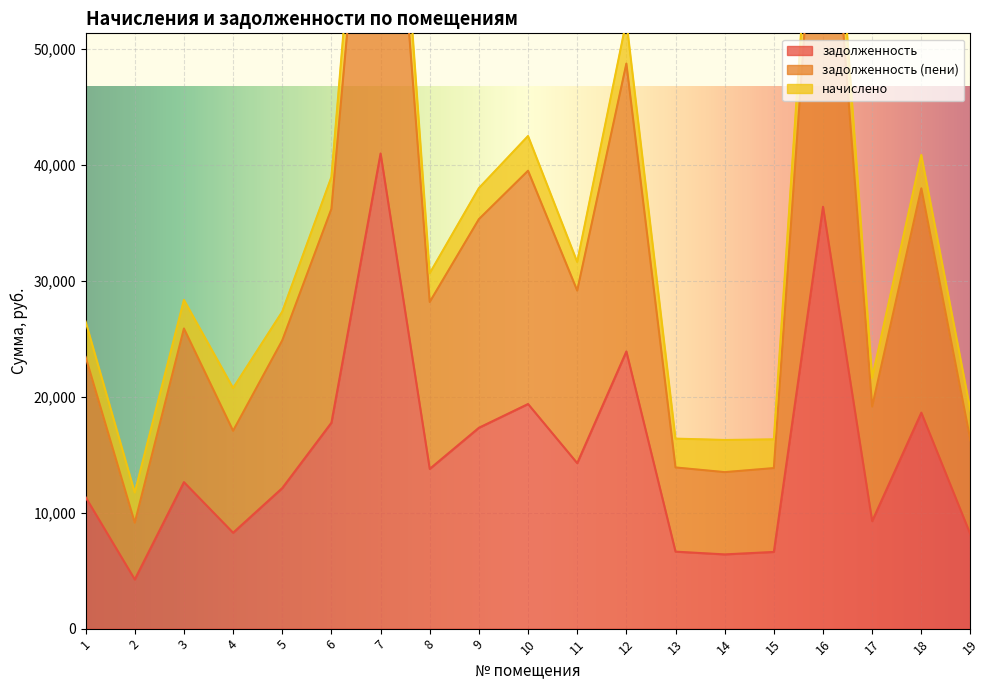

At which label does задолженность (пени) first exceed 25884?

3